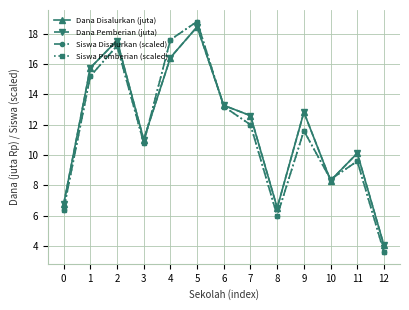

Rank the series at 0 from highest to lowest value.

Dana Disalurkan (juta), Dana Pemberian (juta), Siswa Disalurkan (scaled), Siswa Pemberian (scaled)